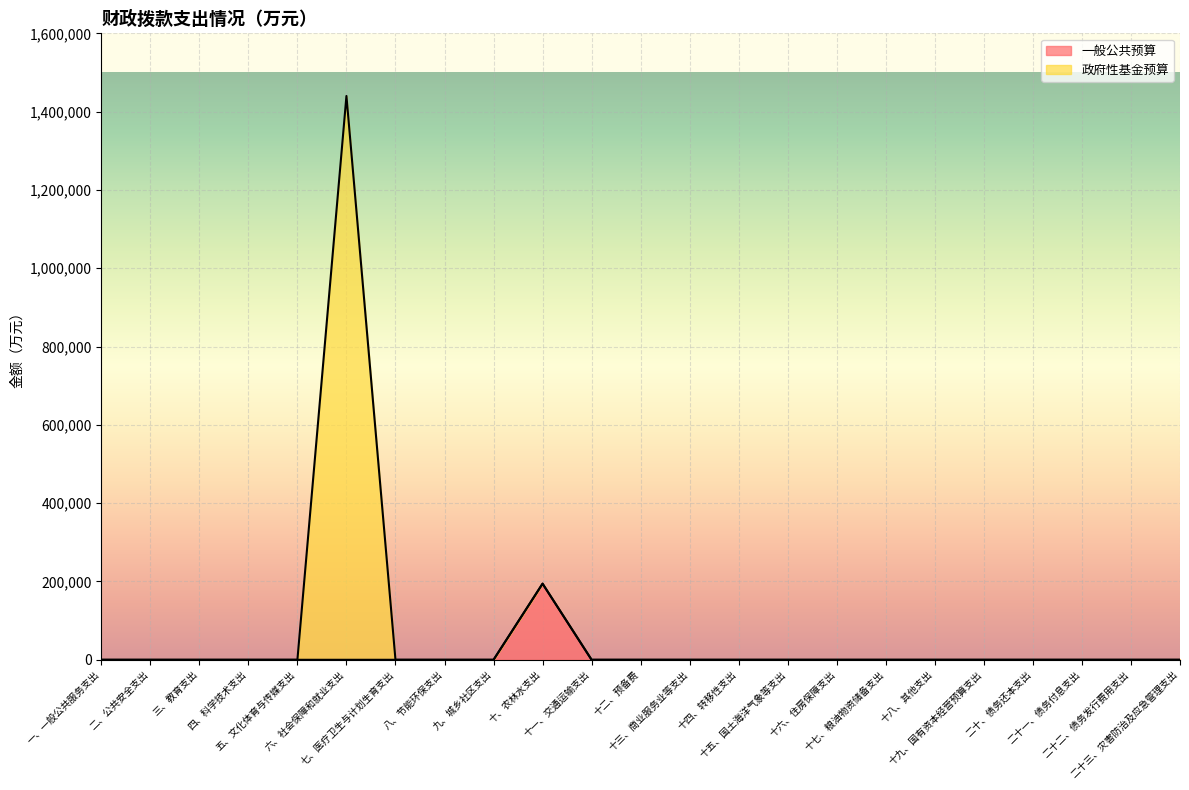

What is the maximum value for 一般公共预算?

194400